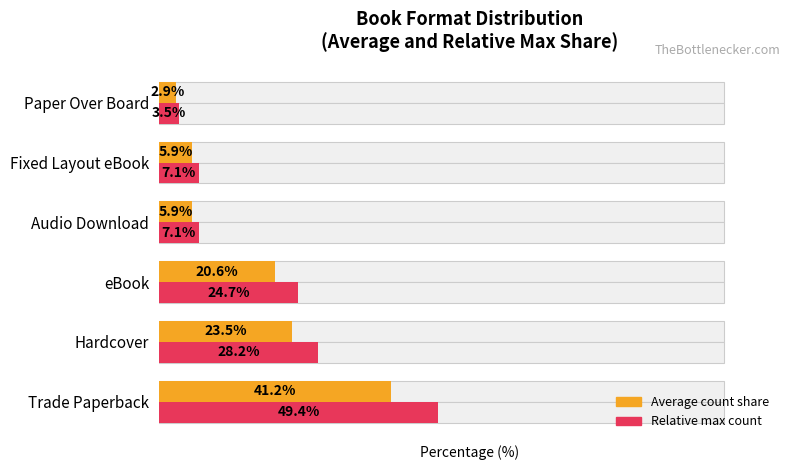

What is the minimum value for Average count share?

2.9